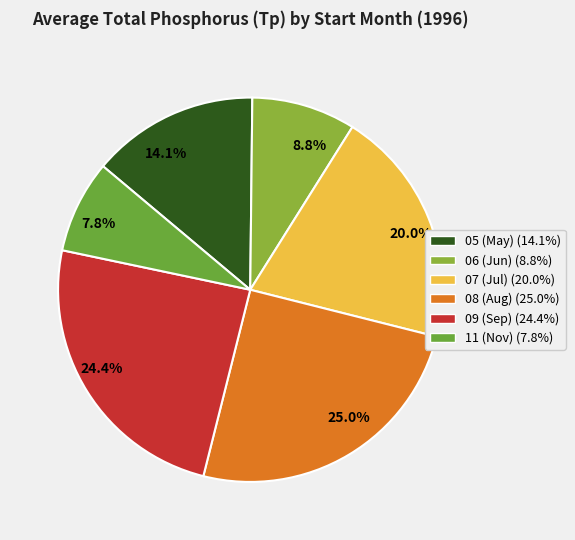

To the nearest percent, what is the average slice percentage?

17%